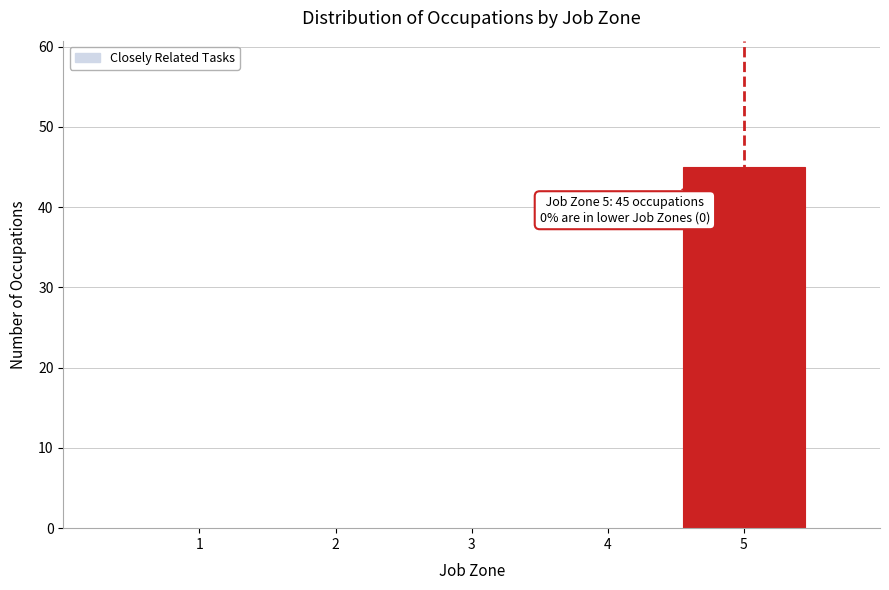

Reading left to right, extract all data points from this chart.

1=0	2=0	3=0	4=0	5=45